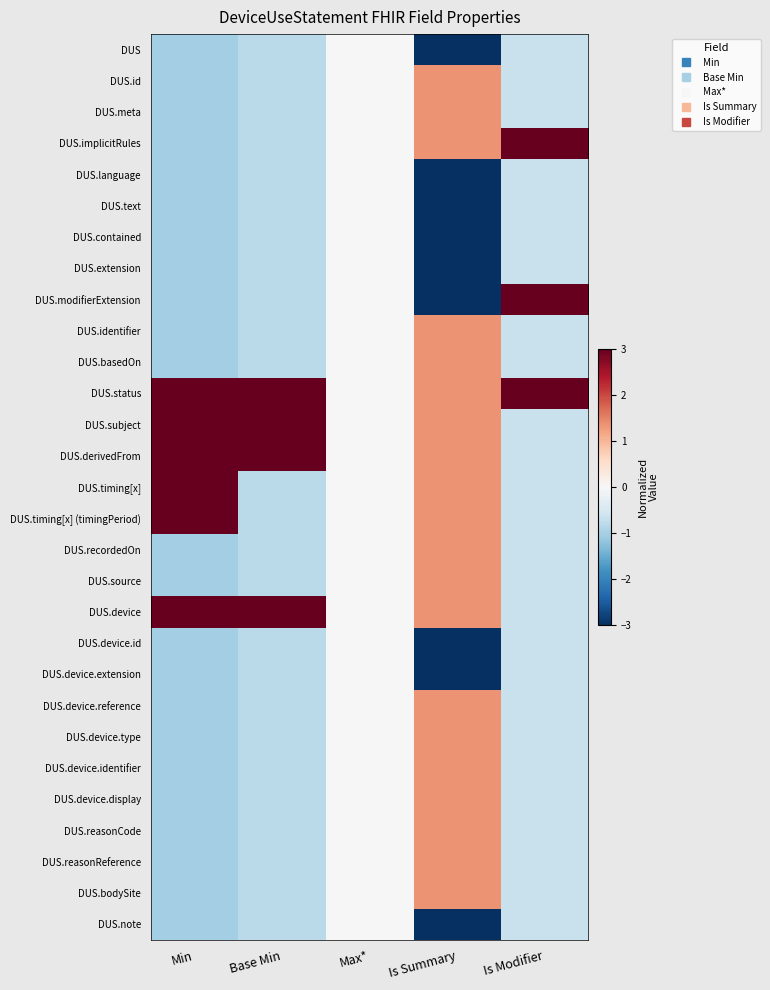

What is the maximum value shown in the chart?

3.0